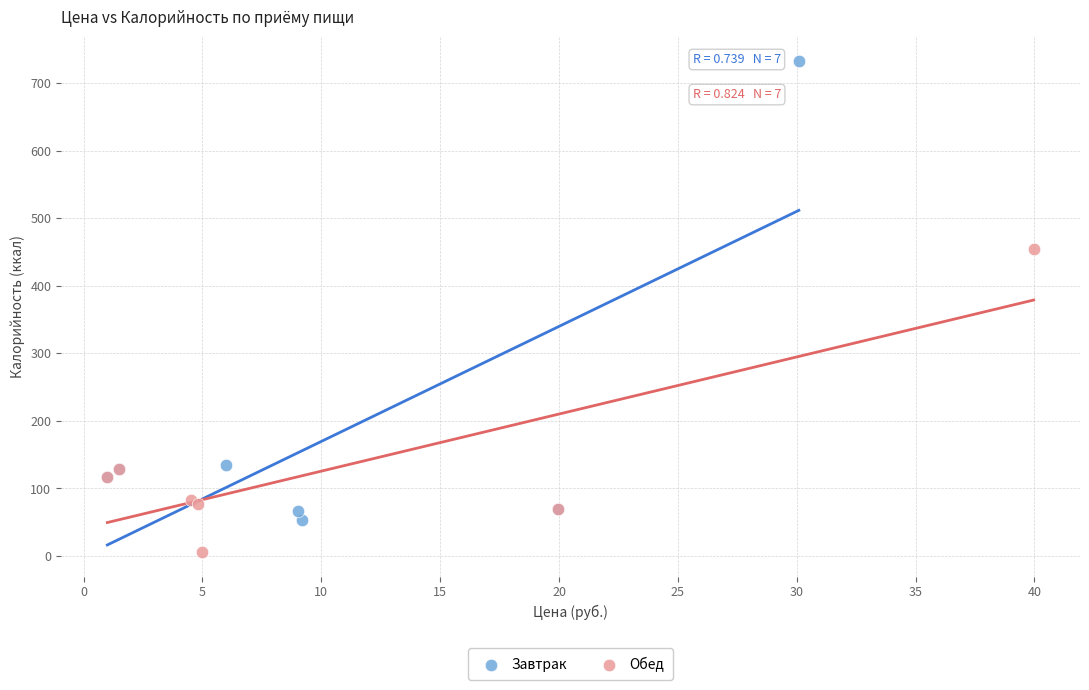

Which series has the widest spread of Y values?

Завтрак